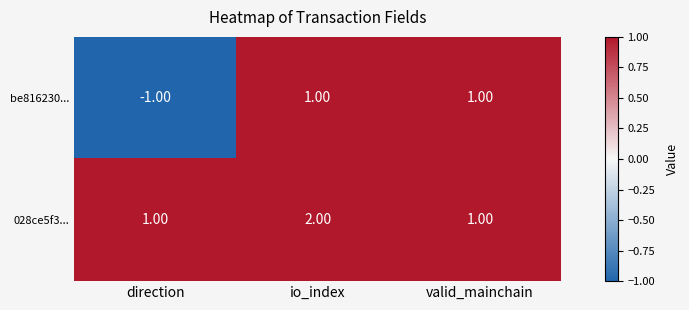

What is the maximum value shown in the chart?

2